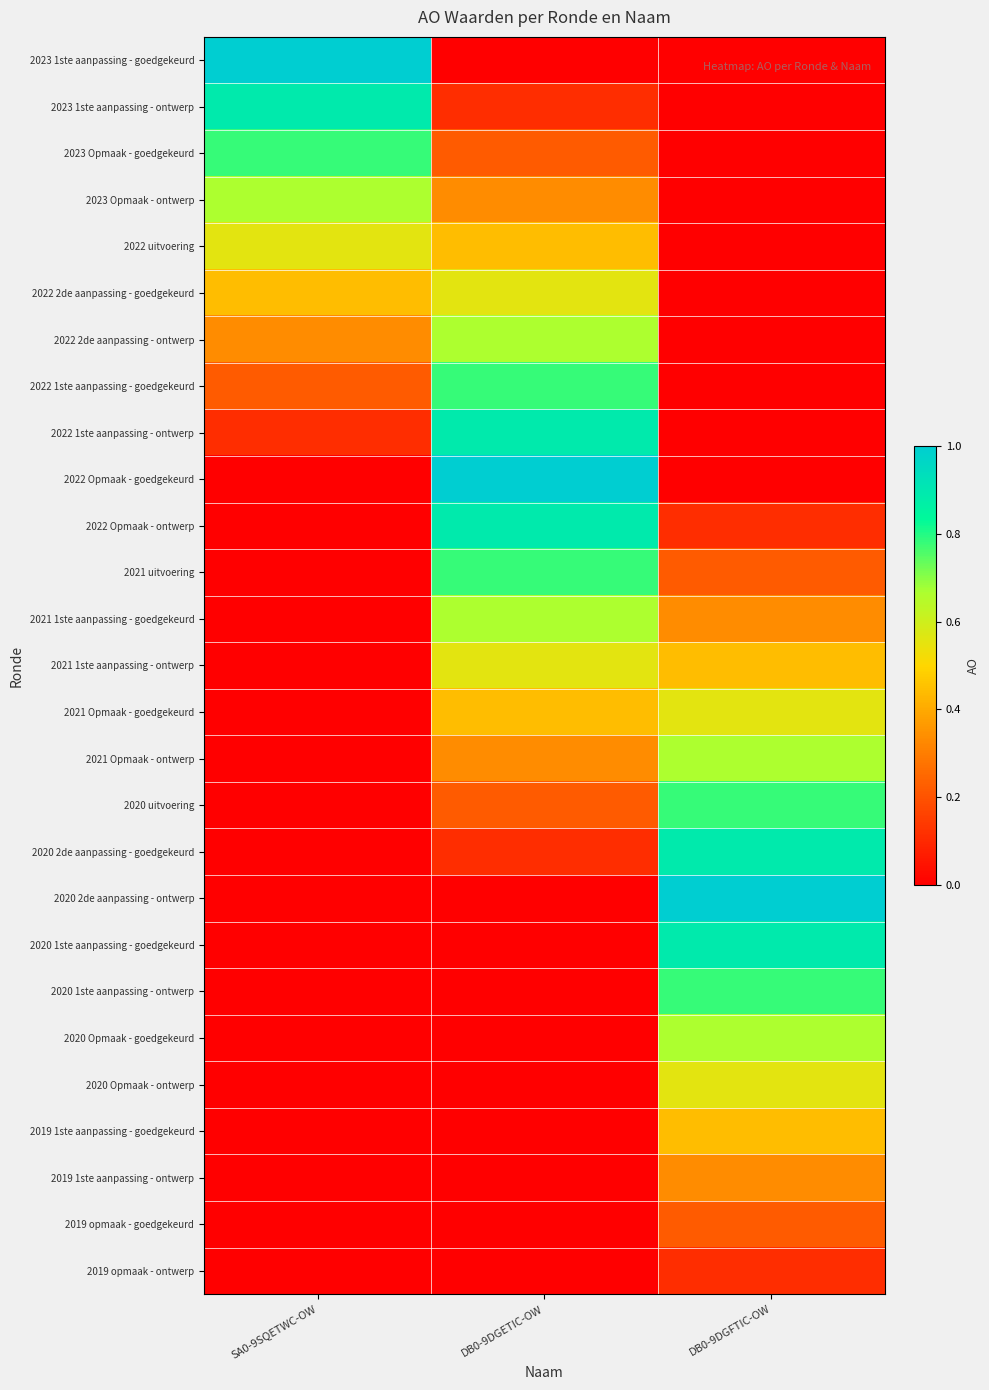

Reading left to right, transcribe all the data shown in this chart.

2023 1ste aanpassing - goedgekeurd: SA0-9SQETWC-OW=1.0	DB0-9DGETIC-OW=0.0	DB0-9DGFTIC-OW=0.0
2023 1ste aanpassing - ontwerp: SA0-9SQETWC-OW=0.9	DB0-9DGETIC-OW=0.1	DB0-9DGFTIC-OW=0.0
2023 Opmaak - goedgekeurd: SA0-9SQETWC-OW=0.8	DB0-9DGETIC-OW=0.2	DB0-9DGFTIC-OW=0.0
2023 Opmaak - ontwerp: SA0-9SQETWC-OW=0.7	DB0-9DGETIC-OW=0.3	DB0-9DGFTIC-OW=0.0
2022 uitvoering: SA0-9SQETWC-OW=0.6	DB0-9DGETIC-OW=0.4	DB0-9DGFTIC-OW=0.0
2022 2de aanpassing - goedgekeurd: SA0-9SQETWC-OW=0.4	DB0-9DGETIC-OW=0.6	DB0-9DGFTIC-OW=0.0
2022 2de aanpassing - ontwerp: SA0-9SQETWC-OW=0.3	DB0-9DGETIC-OW=0.7	DB0-9DGFTIC-OW=0.0
2022 1ste aanpassing - goedgekeurd: SA0-9SQETWC-OW=0.2	DB0-9DGETIC-OW=0.8	DB0-9DGFTIC-OW=0.0
2022 1ste aanpassing - ontwerp: SA0-9SQETWC-OW=0.1	DB0-9DGETIC-OW=0.9	DB0-9DGFTIC-OW=0.0
2022 Opmaak - goedgekeurd: SA0-9SQETWC-OW=0.0	DB0-9DGETIC-OW=1.0	DB0-9DGFTIC-OW=0.0
2022 Opmaak - ontwerp: SA0-9SQETWC-OW=0.0	DB0-9DGETIC-OW=0.9	DB0-9DGFTIC-OW=0.1
2021 uitvoering: SA0-9SQETWC-OW=0.0	DB0-9DGETIC-OW=0.8	DB0-9DGFTIC-OW=0.2
2021 1ste aanpassing - goedgekeurd: SA0-9SQETWC-OW=0.0	DB0-9DGETIC-OW=0.7	DB0-9DGFTIC-OW=0.3
2021 1ste aanpassing - ontwerp: SA0-9SQETWC-OW=0.0	DB0-9DGETIC-OW=0.6	DB0-9DGFTIC-OW=0.4
2021 Opmaak - goedgekeurd: SA0-9SQETWC-OW=0.0	DB0-9DGETIC-OW=0.4	DB0-9DGFTIC-OW=0.6
2021 Opmaak - ontwerp: SA0-9SQETWC-OW=0.0	DB0-9DGETIC-OW=0.3	DB0-9DGFTIC-OW=0.7
2020 uitvoering: SA0-9SQETWC-OW=0.0	DB0-9DGETIC-OW=0.2	DB0-9DGFTIC-OW=0.8
2020 2de aanpassing - goedgekeurd: SA0-9SQETWC-OW=0.0	DB0-9DGETIC-OW=0.1	DB0-9DGFTIC-OW=0.9
2020 2de aanpassing - ontwerp: SA0-9SQETWC-OW=0.0	DB0-9DGETIC-OW=0.0	DB0-9DGFTIC-OW=1.0
2020 1ste aanpassing - goedgekeurd: SA0-9SQETWC-OW=0.0	DB0-9DGETIC-OW=0.0	DB0-9DGFTIC-OW=0.9
2020 1ste aanpassing - ontwerp: SA0-9SQETWC-OW=0.0	DB0-9DGETIC-OW=0.0	DB0-9DGFTIC-OW=0.8
2020 Opmaak - goedgekeurd: SA0-9SQETWC-OW=0.0	DB0-9DGETIC-OW=0.0	DB0-9DGFTIC-OW=0.7
2020 Opmaak - ontwerp: SA0-9SQETWC-OW=0.0	DB0-9DGETIC-OW=0.0	DB0-9DGFTIC-OW=0.6
2019 1ste aanpassing - goedgekeurd: SA0-9SQETWC-OW=0.0	DB0-9DGETIC-OW=0.0	DB0-9DGFTIC-OW=0.4
2019 1ste aanpassing - ontwerp: SA0-9SQETWC-OW=0.0	DB0-9DGETIC-OW=0.0	DB0-9DGFTIC-OW=0.3
2019 opmaak - goedgekeurd: SA0-9SQETWC-OW=0.0	DB0-9DGETIC-OW=0.0	DB0-9DGFTIC-OW=0.2
2019 opmaak - ontwerp: SA0-9SQETWC-OW=0.0	DB0-9DGETIC-OW=0.0	DB0-9DGFTIC-OW=0.1